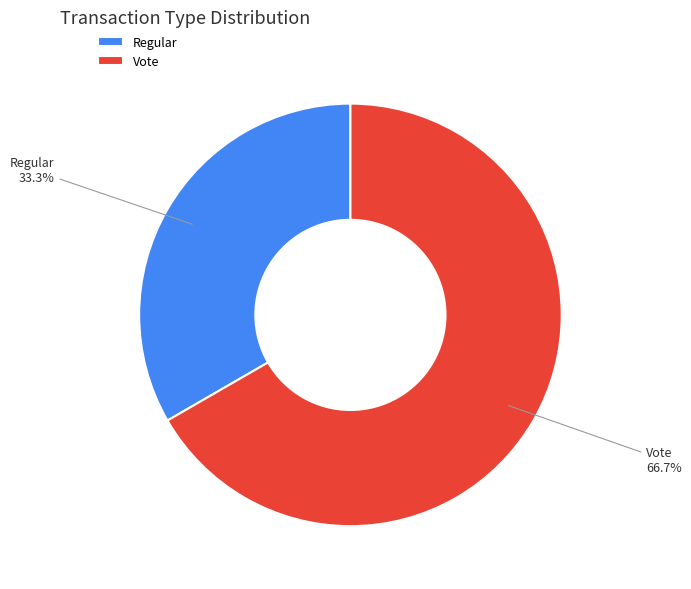

Is Vote the majority of the pie?

Yes